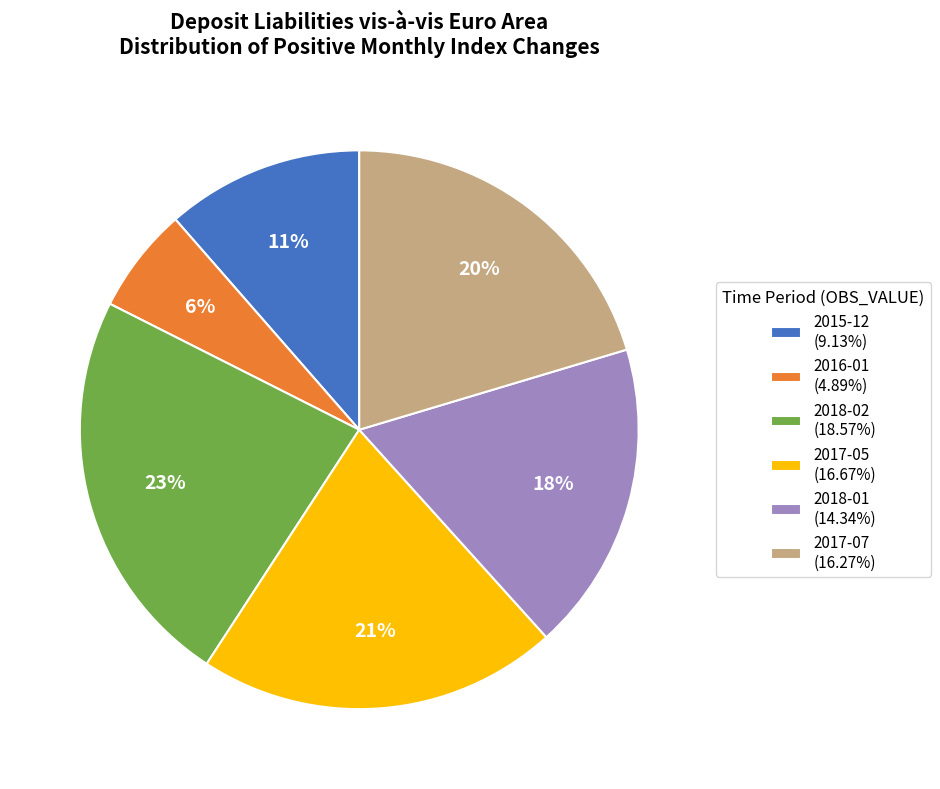

Do 2015-12 (9.13%) and 2017-07 (16.27%) together represent more than half of the pie?

No